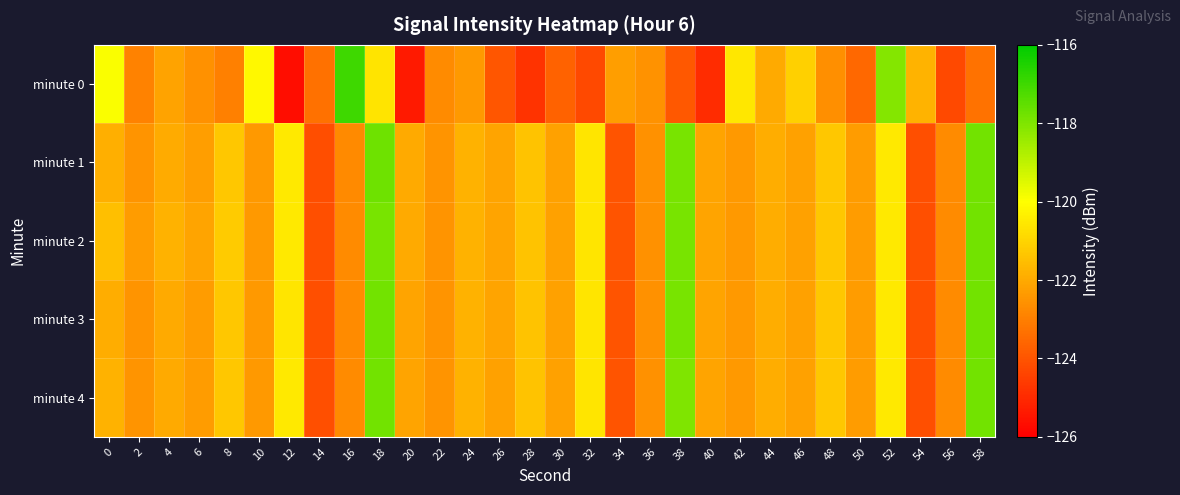

Between 32 and 42, which is larger?

42